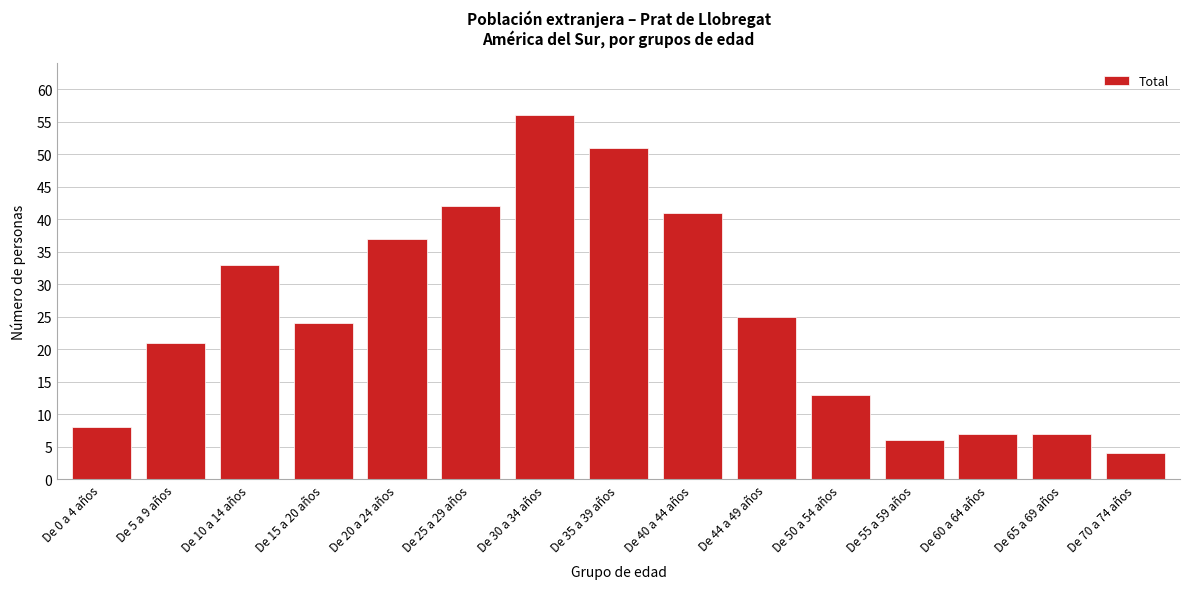

Reading right to left, extract all data points from this chart.

De 70 a 74 años=4	De 65 a 69 años=7	De 60 a 64 años=7	De 55 a 59 años=6	De 50 a 54 años=13	De 44 a 49 años=25	De 40 a 44 años=41	De 35 a 39 años=51	De 30 a 34 años=56	De 25 a 29 años=42	De 20 a 24 años=37	De 15 a 20 años=24	De 10 a 14 años=33	De 5 a 9 años=21	De 0 a 4 años=8